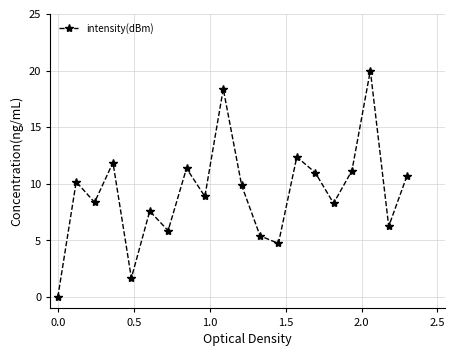

Count the number of categories in the chart.

20